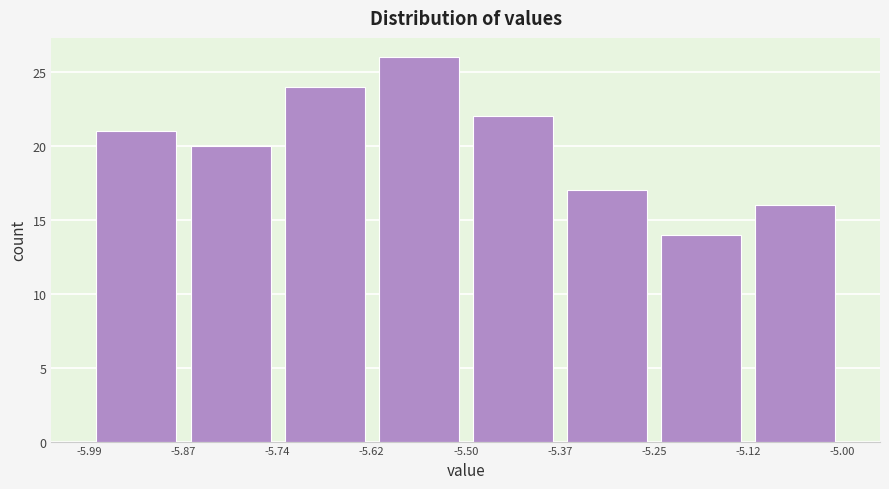

What is the height of the bar covering -5.50 to -5.37 on the x-axis? The values are not printed on the chart, so give them approximately, as read against the axis.

22